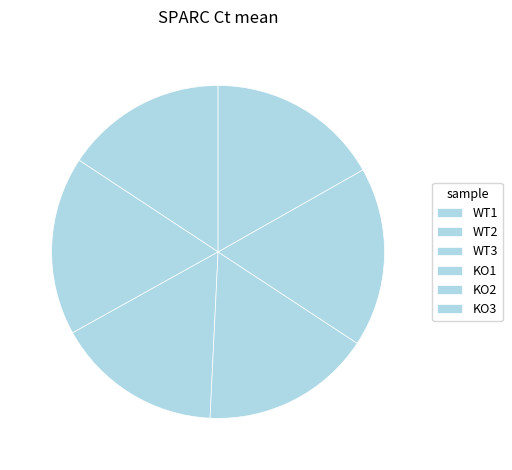

What portion of the pie excludes KO1?

83.5%